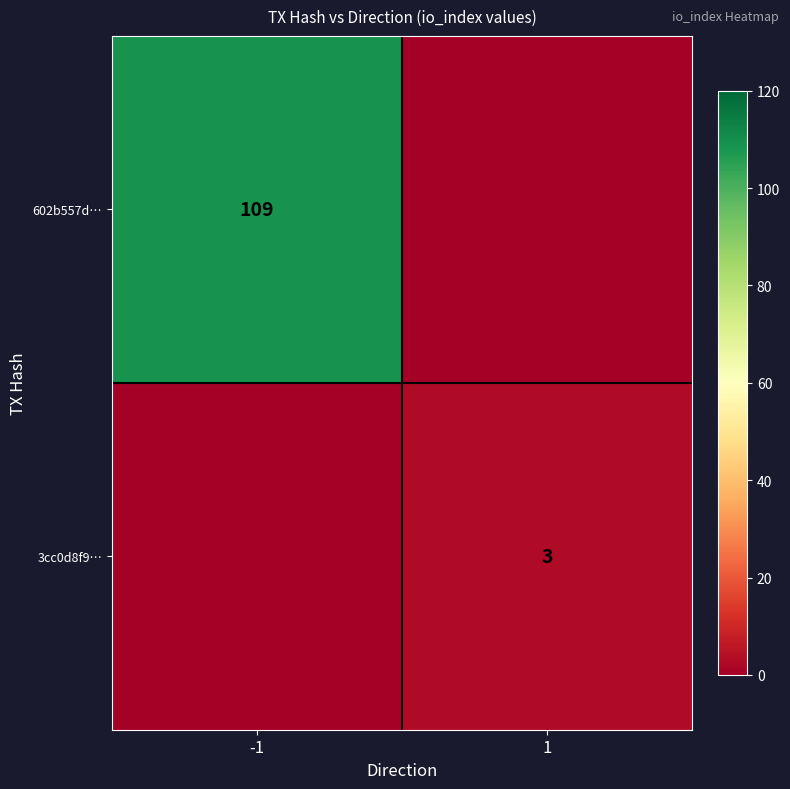

The 3cc0d8f9… series shows 2 at 1. True or false?

False